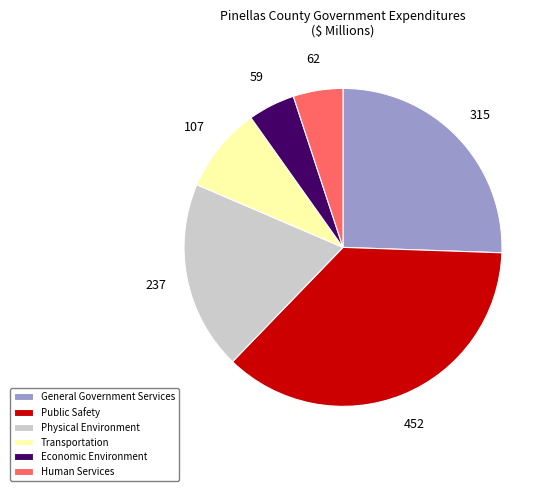

How many slices are in this pie chart?

6